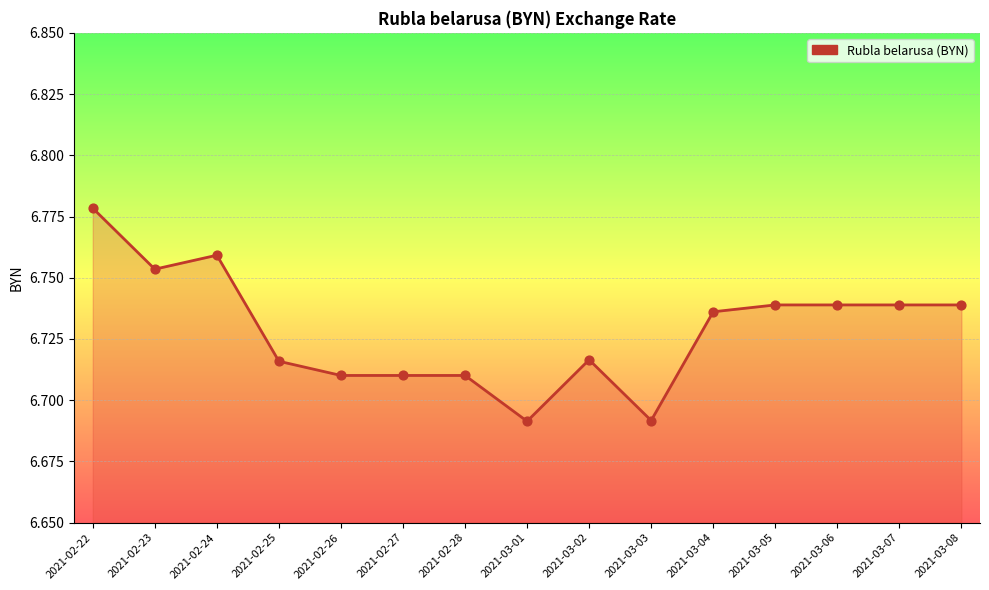

Approximately how many times larger is the value at 2021-03-02 compared to 2021-02-27?

1.0